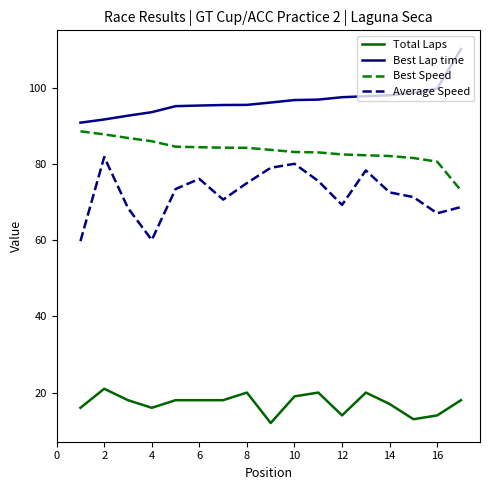

How many categories are shown in the chart?

17